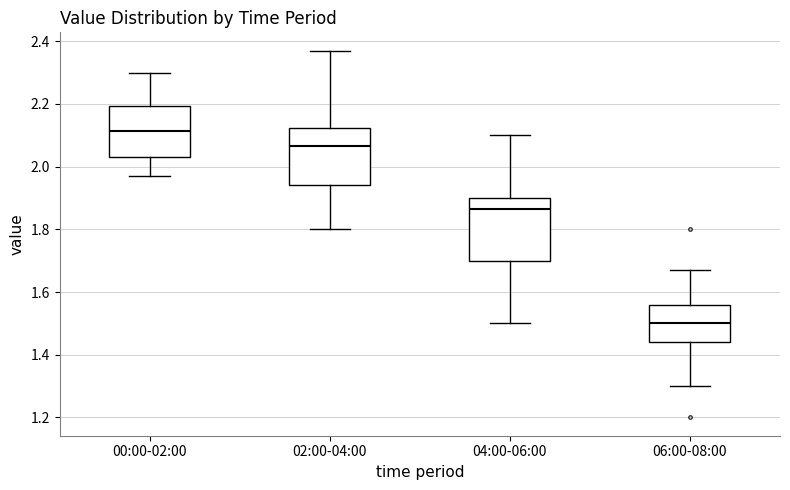

Reading left to right, read every box against the y-axis: the position of its median line, the range the box covers, and the ends of its whiskers. The values are not printed on the chart, so give them approximately, as read against the axis.

00:00-02:00: median 2.12, box 2.04 to 2.20, whiskers 1.98 to 2.30
02:00-04:00: median 2.06, box 1.94 to 2.12, whiskers 1.80 to 2.38
04:00-06:00: median 1.86, box 1.70 to 1.90, whiskers 1.50 to 2.10
06:00-08:00: median 1.50, box 1.44 to 1.56, whiskers 1.30 to 1.68